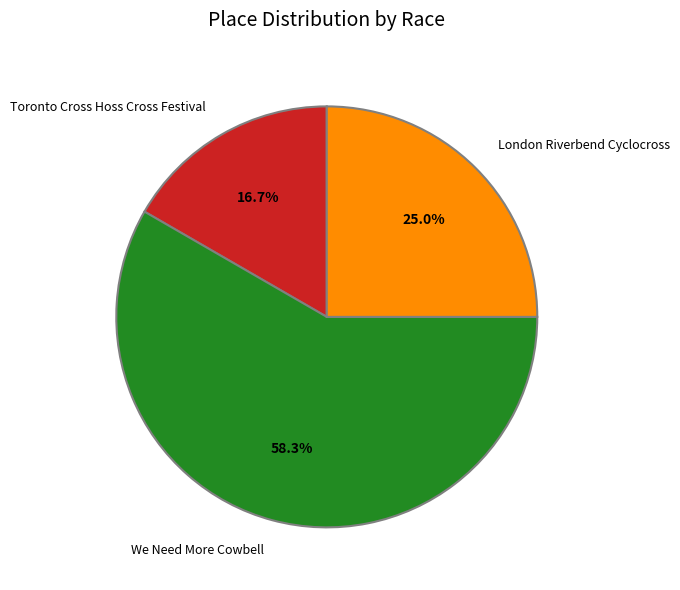

Which category has the smallest portion of the pie?

Toronto Cross Hoss Cross Festival